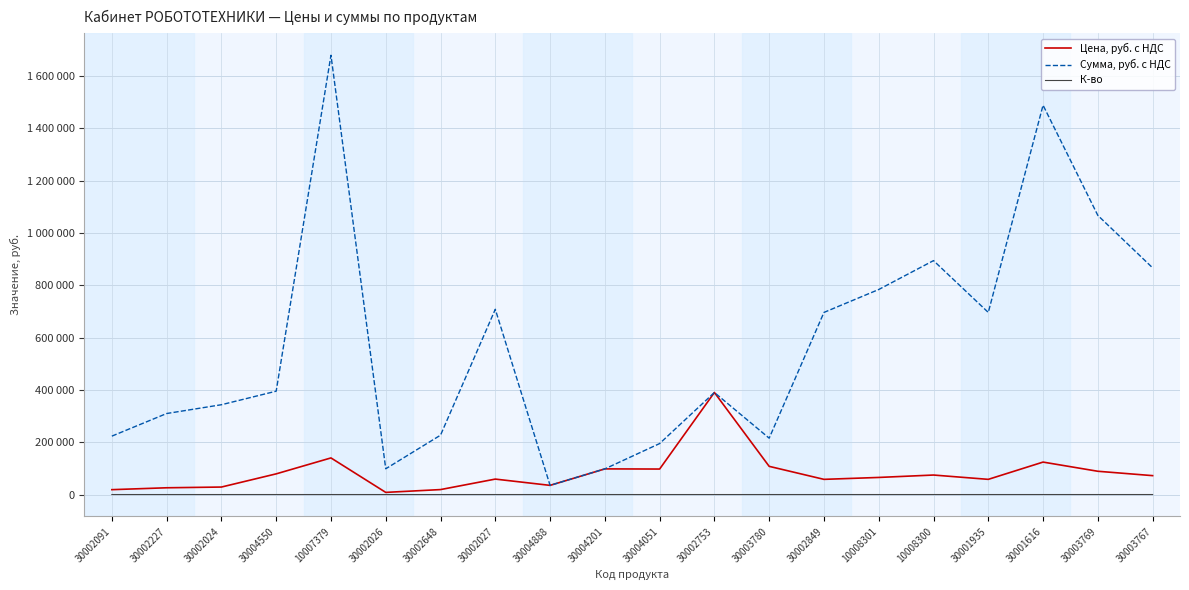

Is this an area chart (filled region under the line)?

No